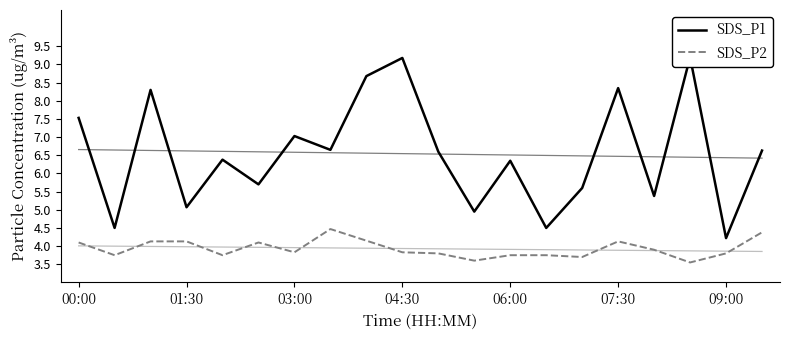

How many interior local peaks does the SDS_P2 series have?

3